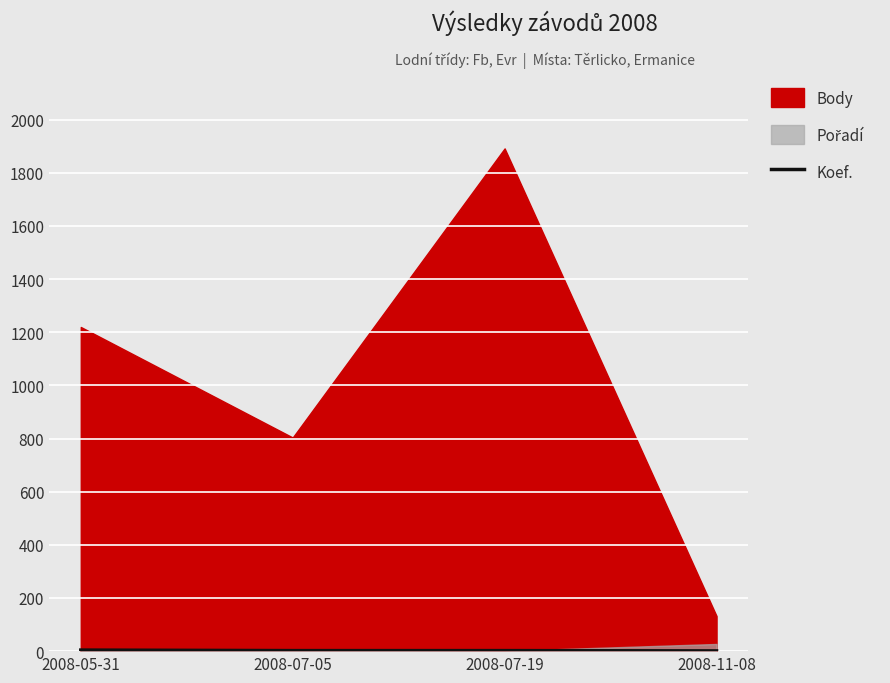

What is the approximate value at 2008-11-08?

1